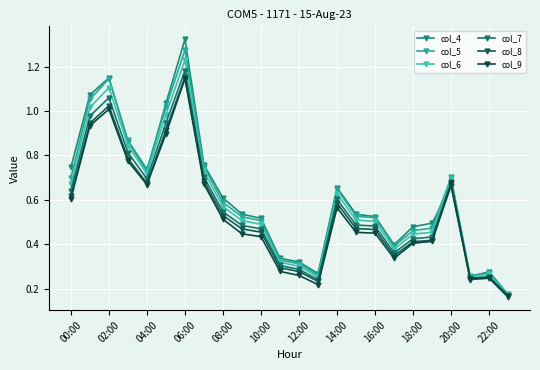

Which series has the largest total across all categories?

col_4